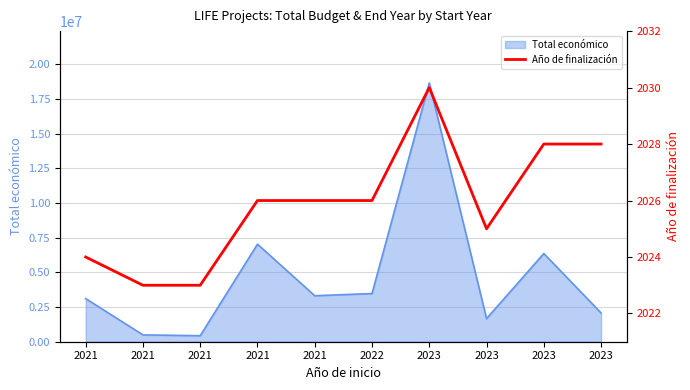

What is the difference between the maximum and second lowest values?

7